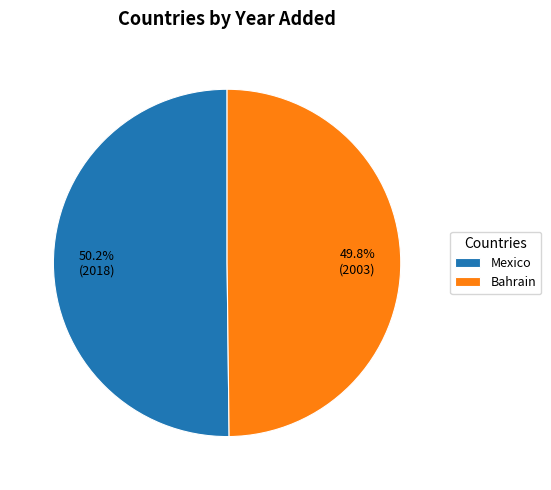

What percentage is NOT represented by Mexico?

49.8%